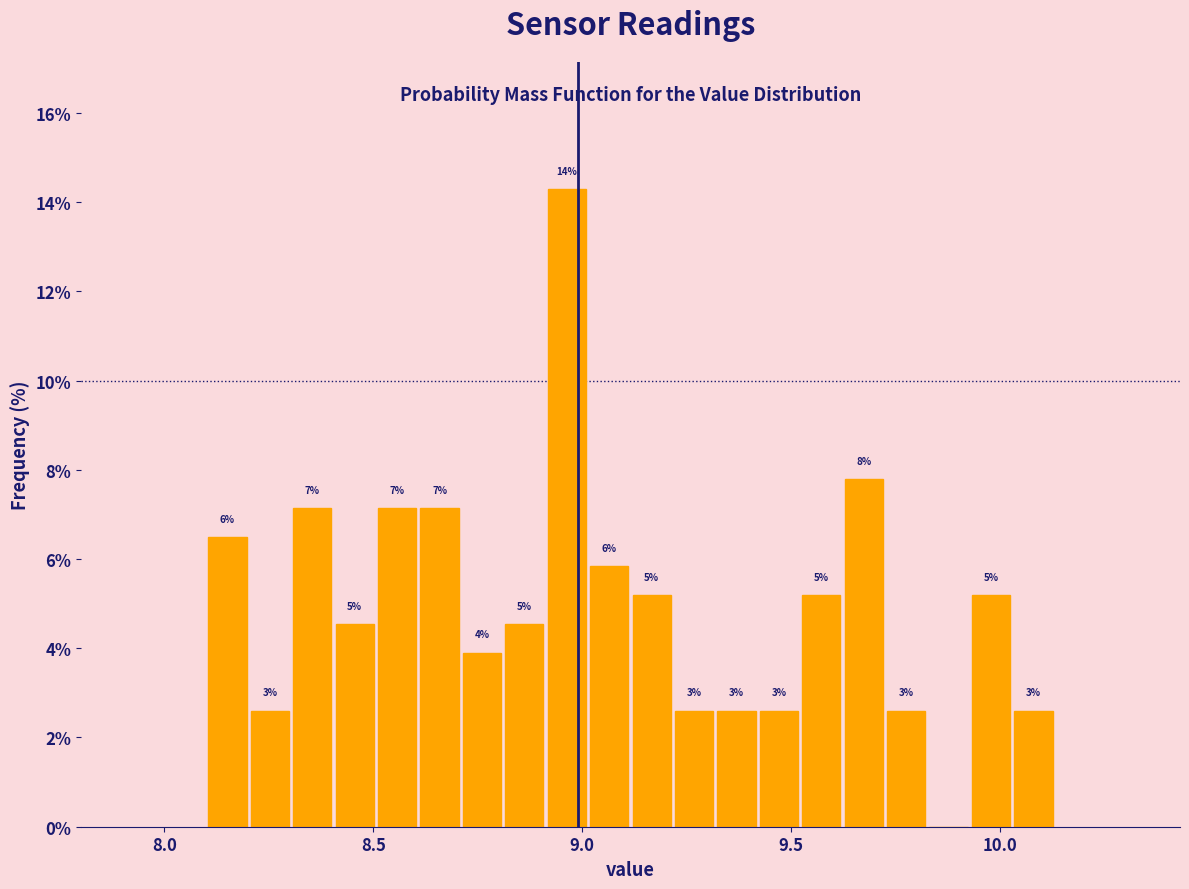

Read against the x-axis, roughly where is the centre of the tallest bar?

8.95